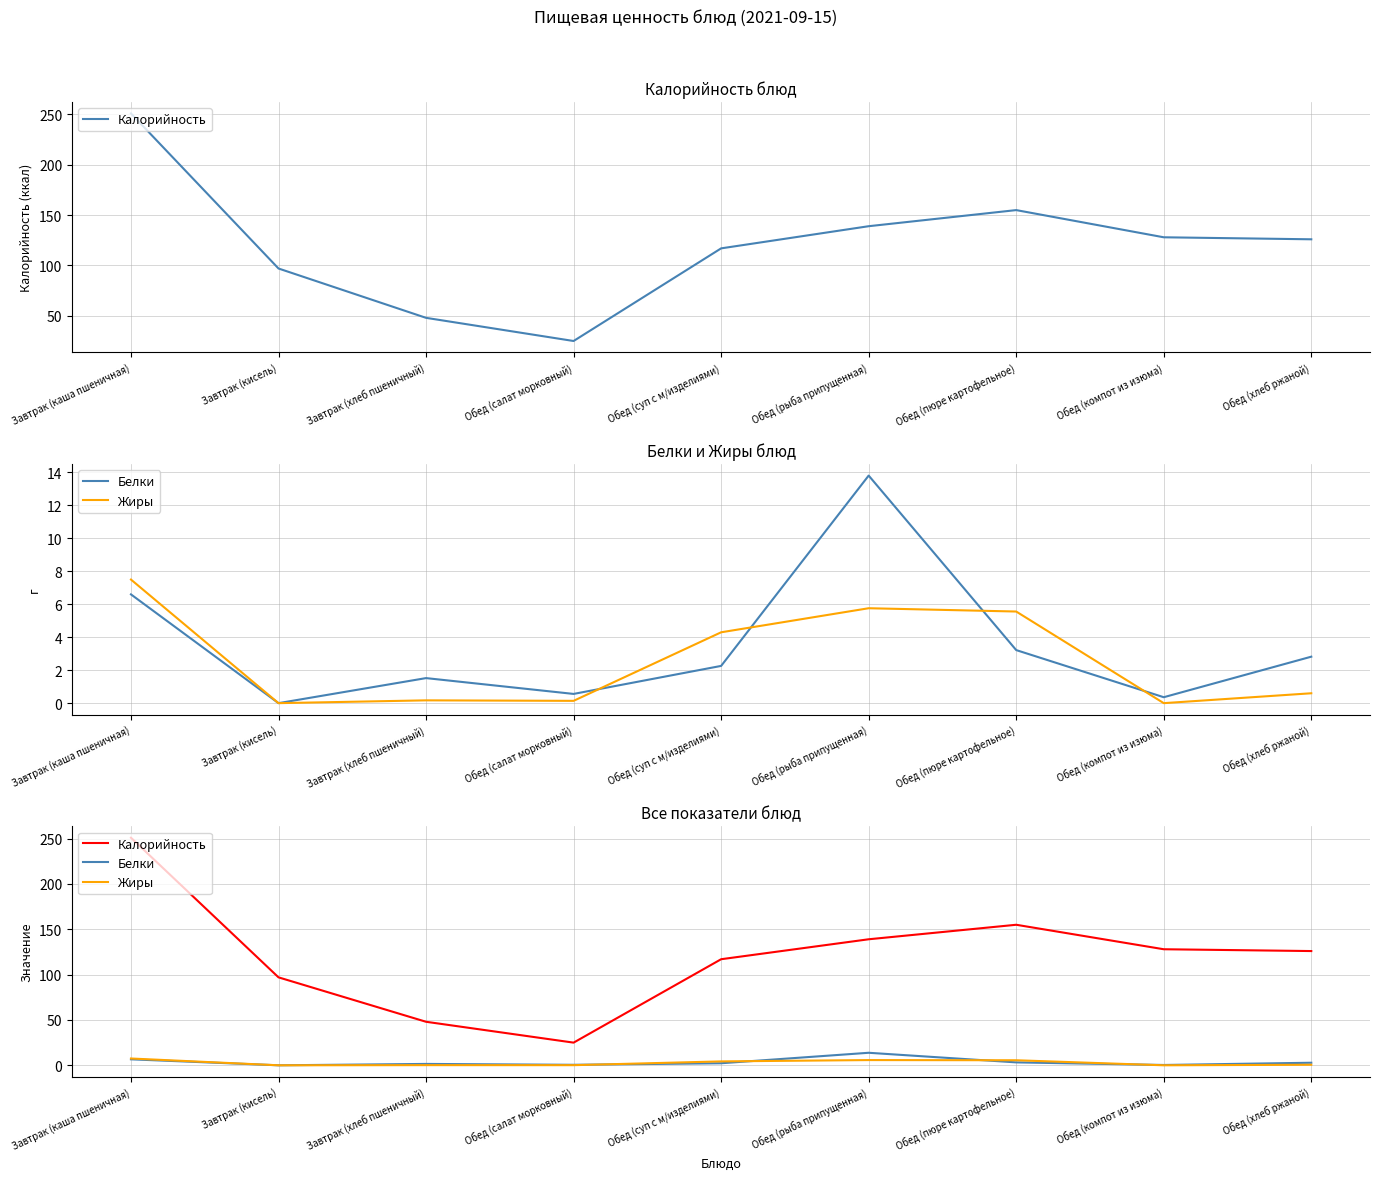

How many lines are shown in the chart?

3